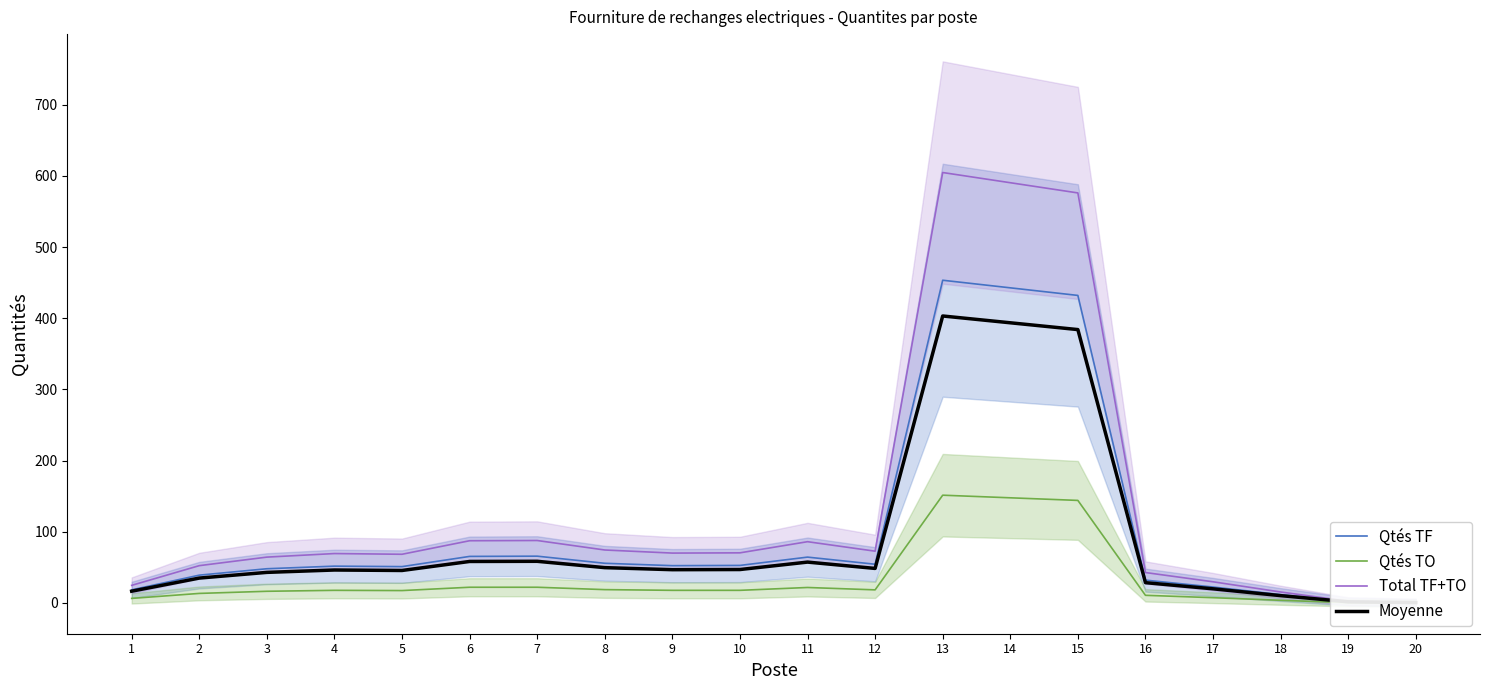

True or false: Qtés TO and Moyenne intersect in this chart.

False